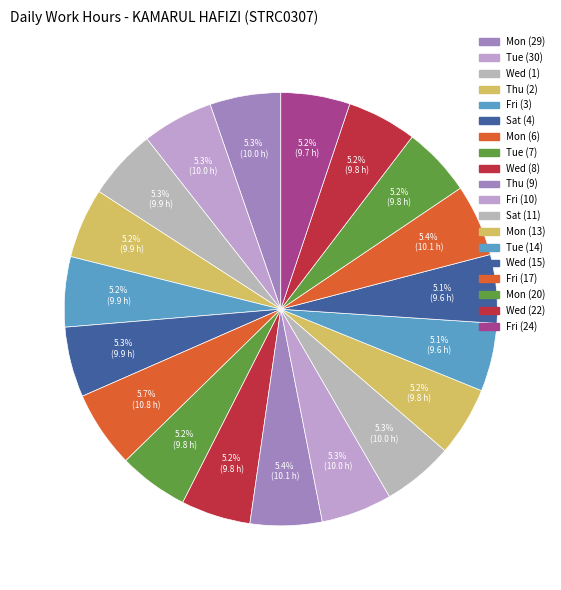

To the nearest percent, what is the average slice percentage?

5%